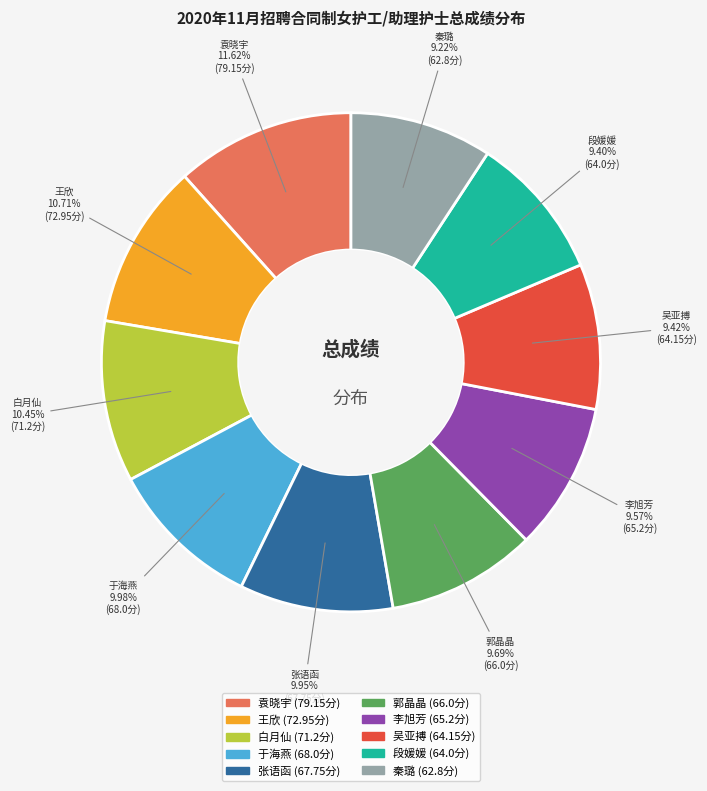

Is it true that 张语函 is 23% of the pie?

False